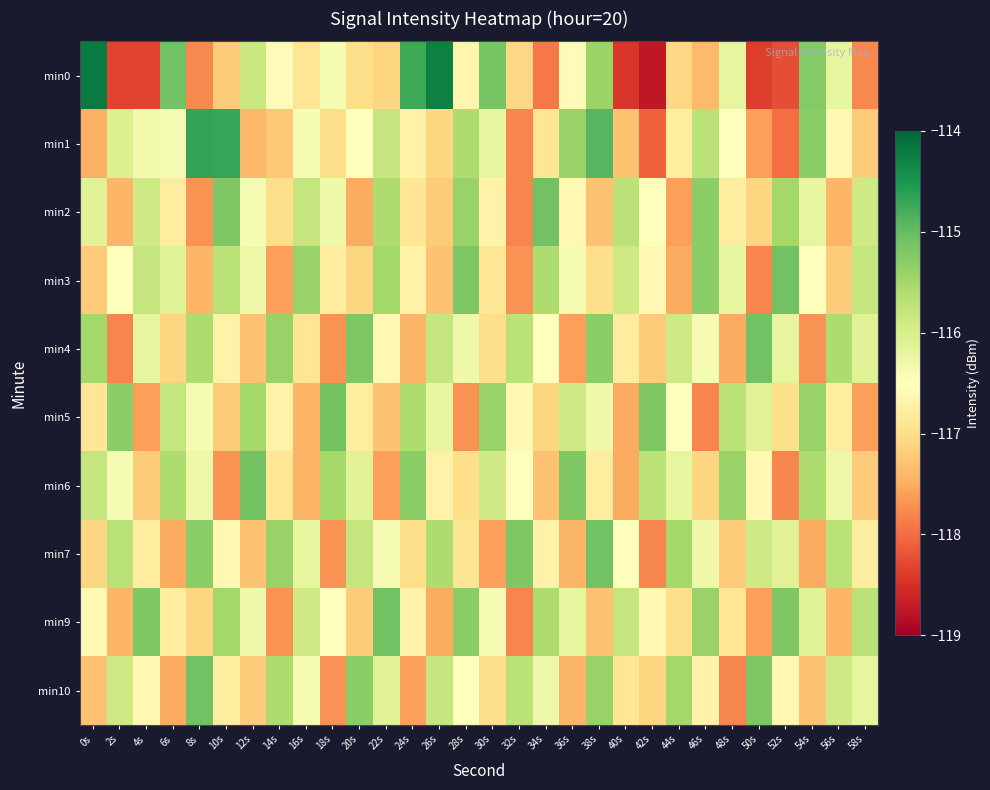

Between 24s and 48s, which series saw the biggest shift?

min0